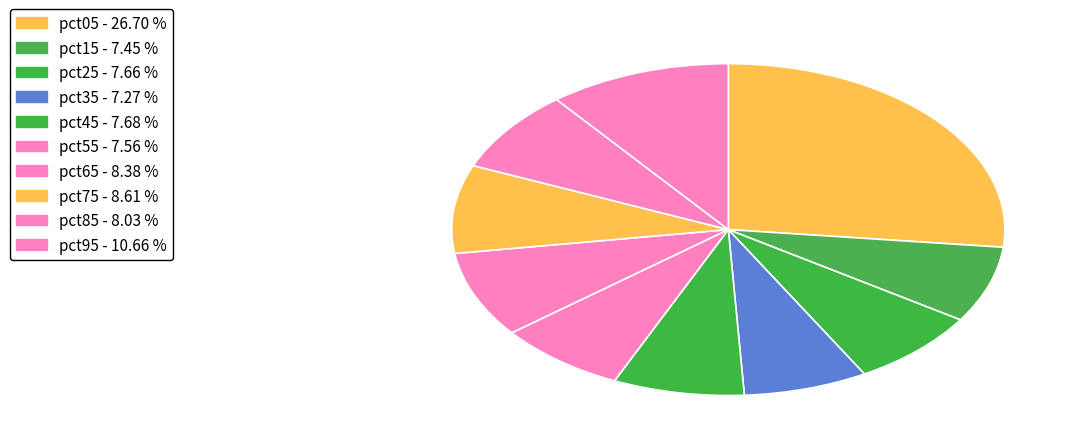

The pct15 slice represents 1% of the pie. True or false?

False